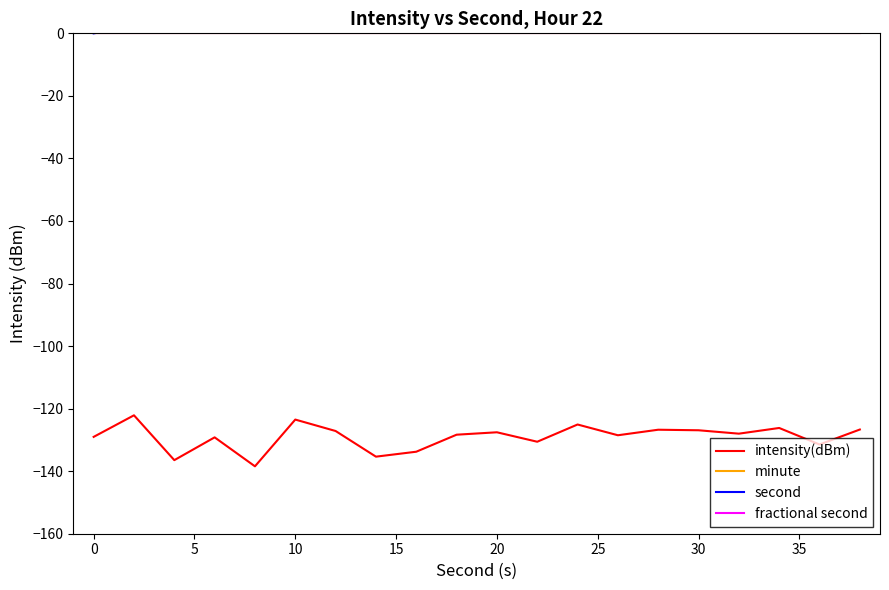

What is the value of the intensity(dBm) point at the 6th from the left?

-123.5